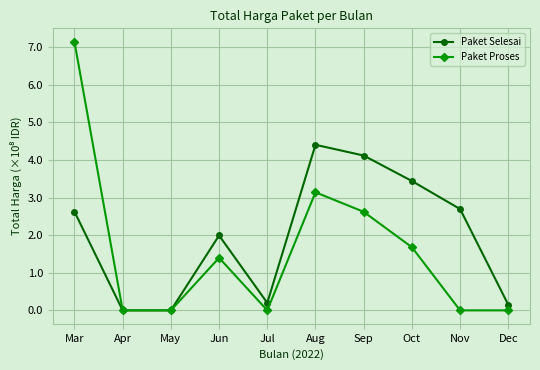

Reading left to right, what are all the values shown in this chart?

Paket Selesai: Mar=2.6	Apr=0.0	May=0.0	Jun=2.0	Jul=0.2	Aug=4.4	Sep=4.1	Oct=3.4	Nov=2.7	Dec=0.1
Paket Proses: Mar=7.1	Apr=0.0	May=0.0	Jun=1.4	Jul=0.0	Aug=3.1	Sep=2.6	Oct=1.7	Nov=0.0	Dec=0.0